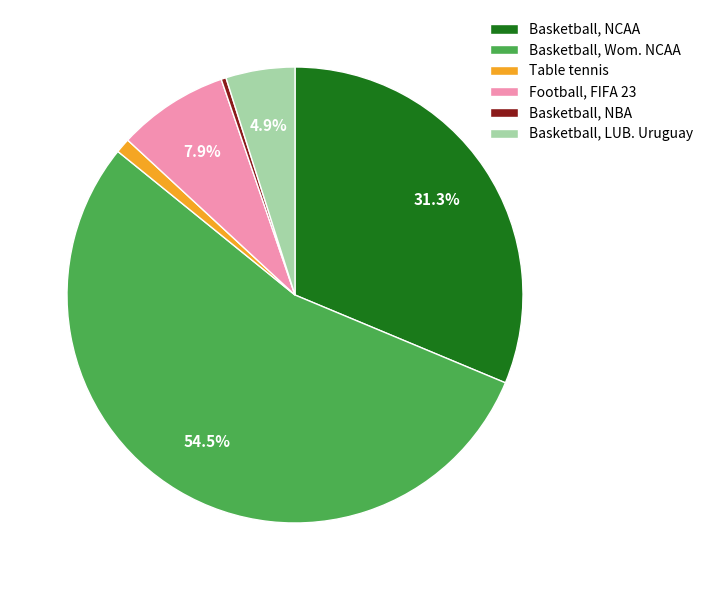

Rank the categories by value from lowest to highest.

Basketball, NBA, Table tennis, Basketball, LUB. Uruguay, Football, FIFA 23, Basketball, NCAA, Basketball, Wom. NCAA